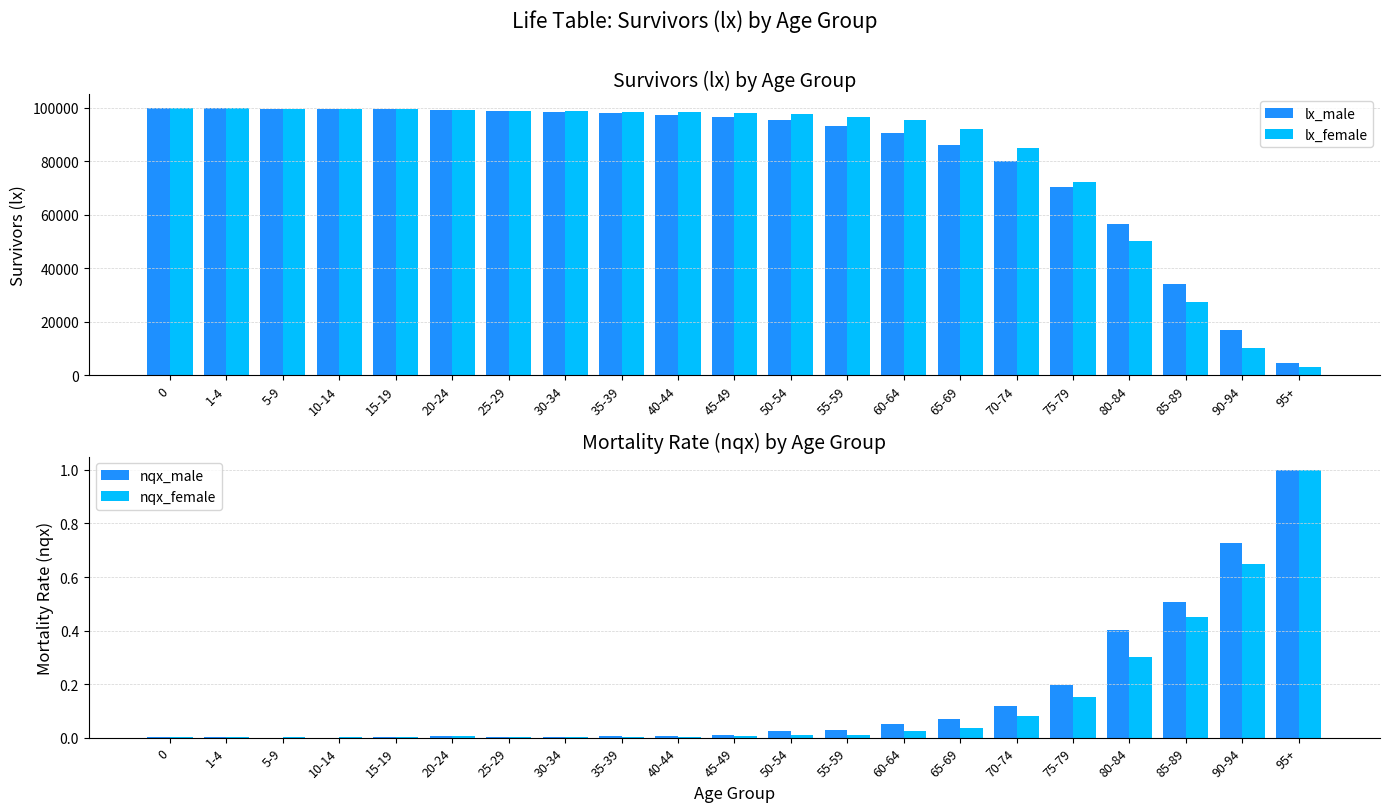

What is the spread (max minus min) of values at 80-84?

56617.7